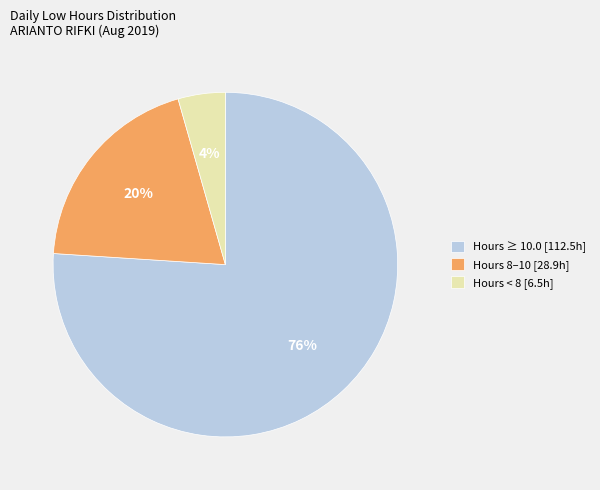

How many segments does this pie chart have?

3